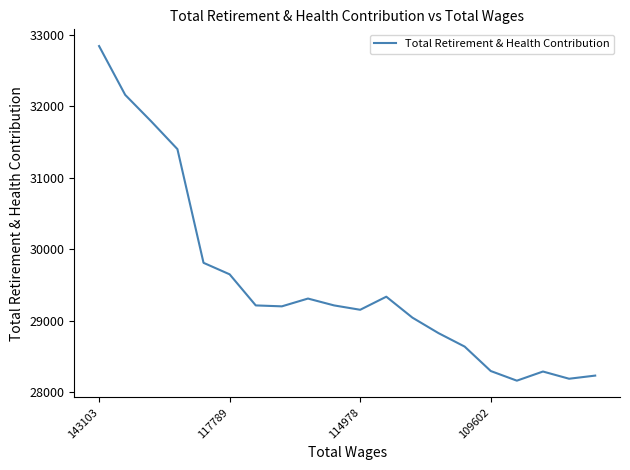

What is the difference between the maximum and minimum values?

4682